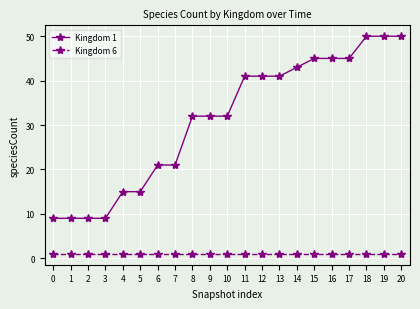

At how many categories does at least one series exceed 44?

6